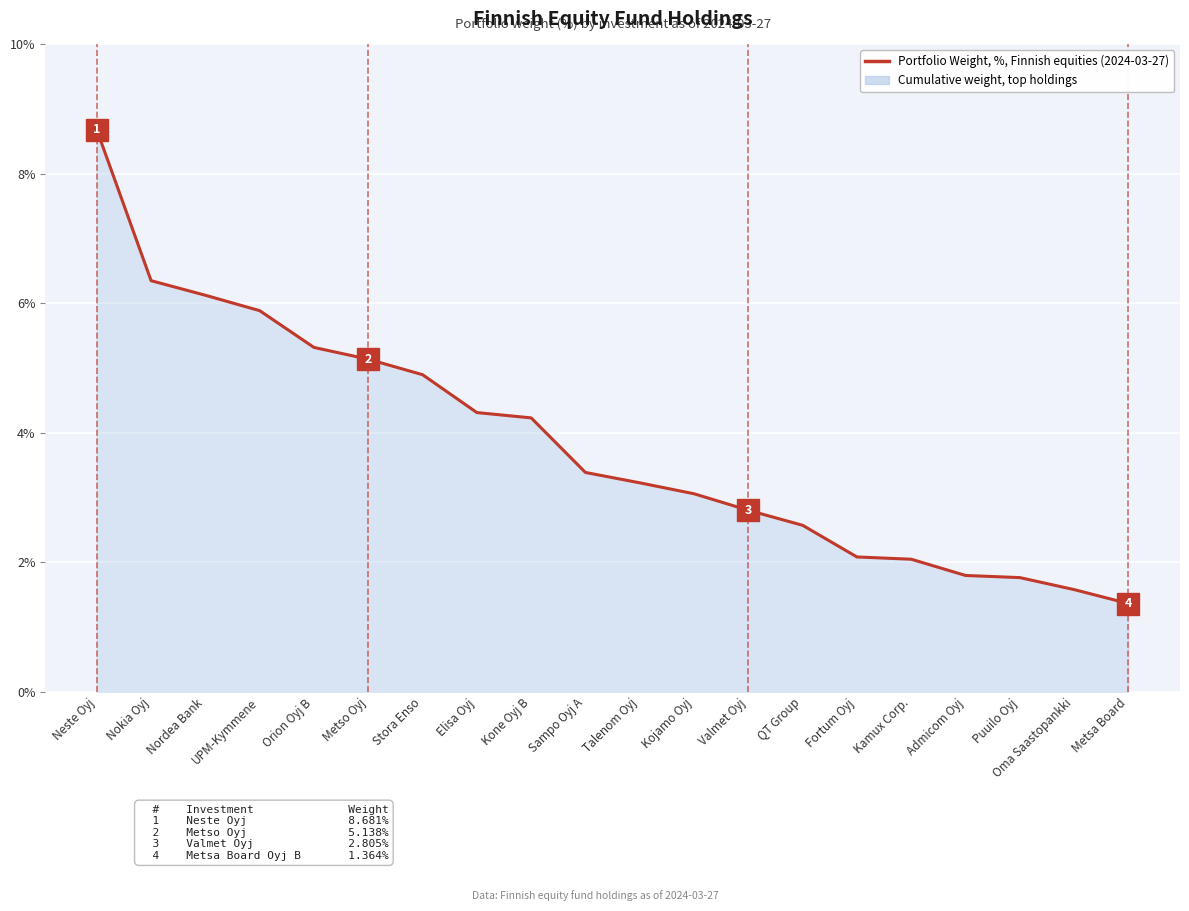

The value at Oma Saastopankki is 0.7. True or false?

False